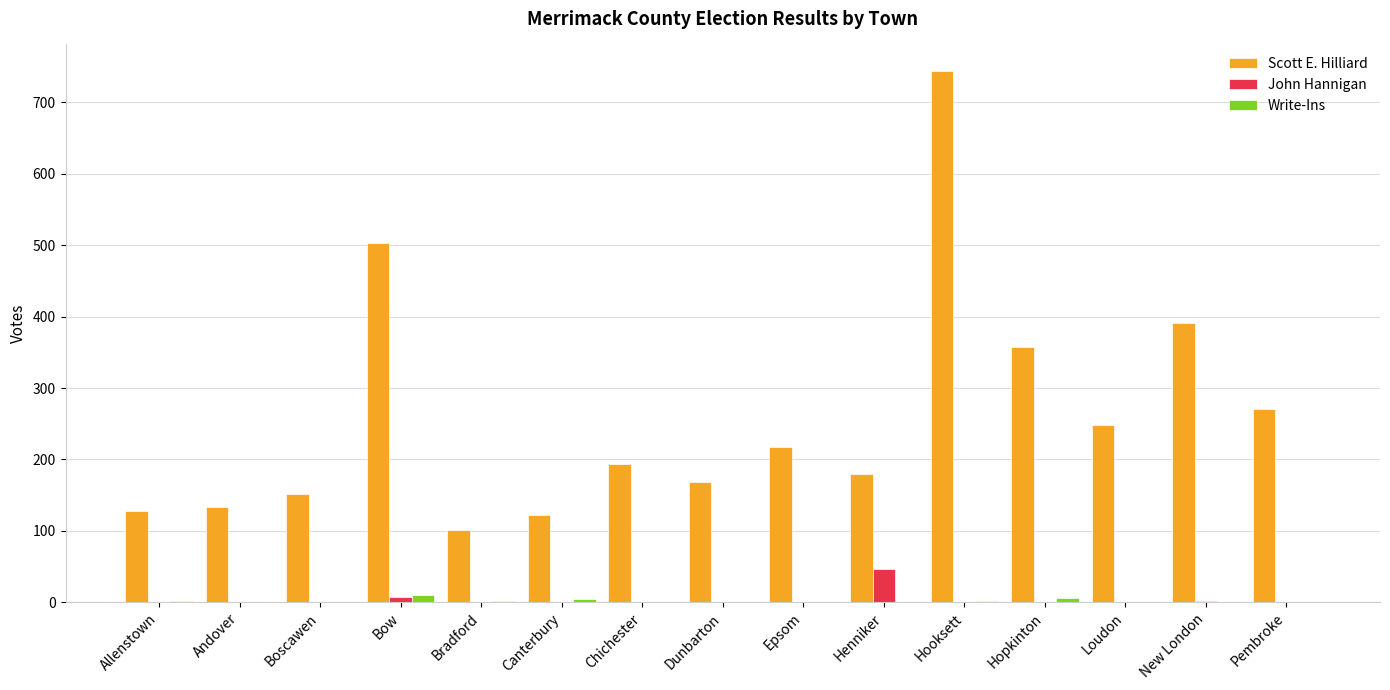

Which series changed the most between Hopkinton and Pembroke?

Scott E. Hilliard